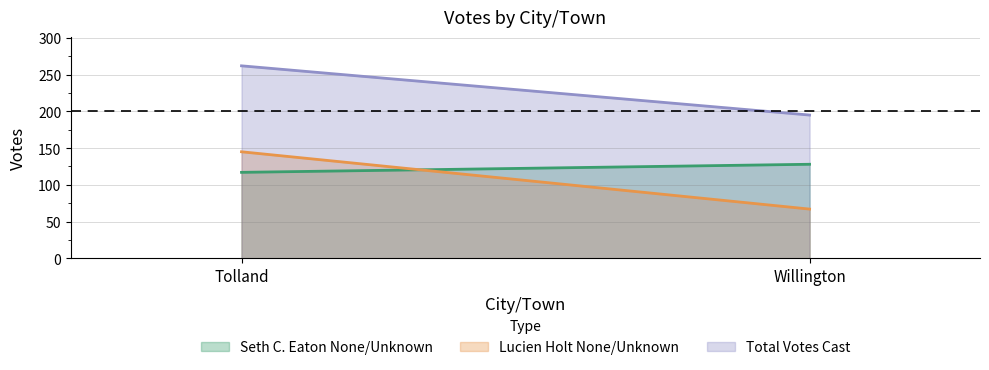

Count the number of data series in this chart.

3